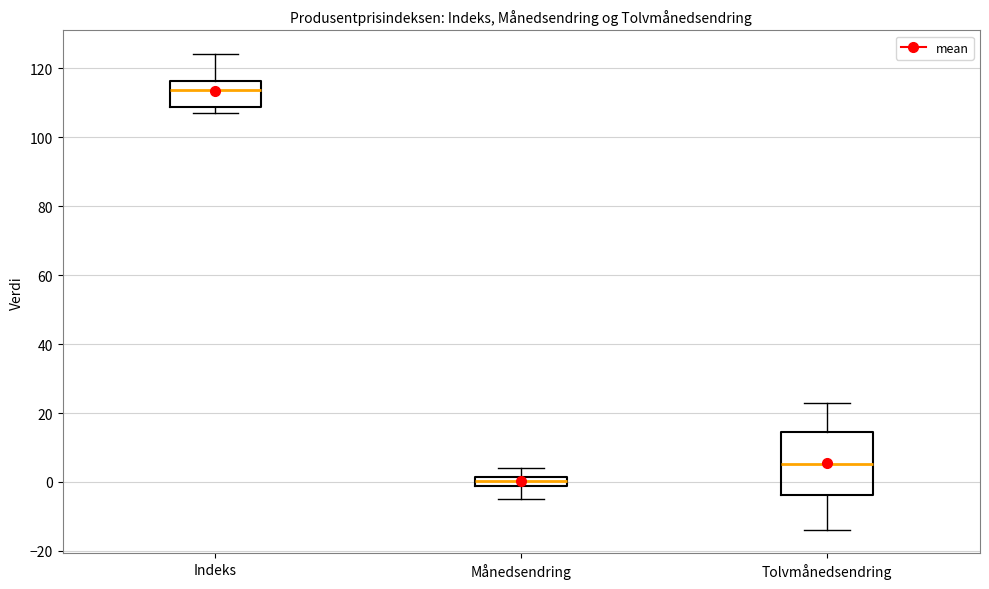

Where does the lower whisker of the box for Tolvmånedsendring end on the y-axis? The values are not printed on the chart, so give them approximately, as read against the axis.

-14